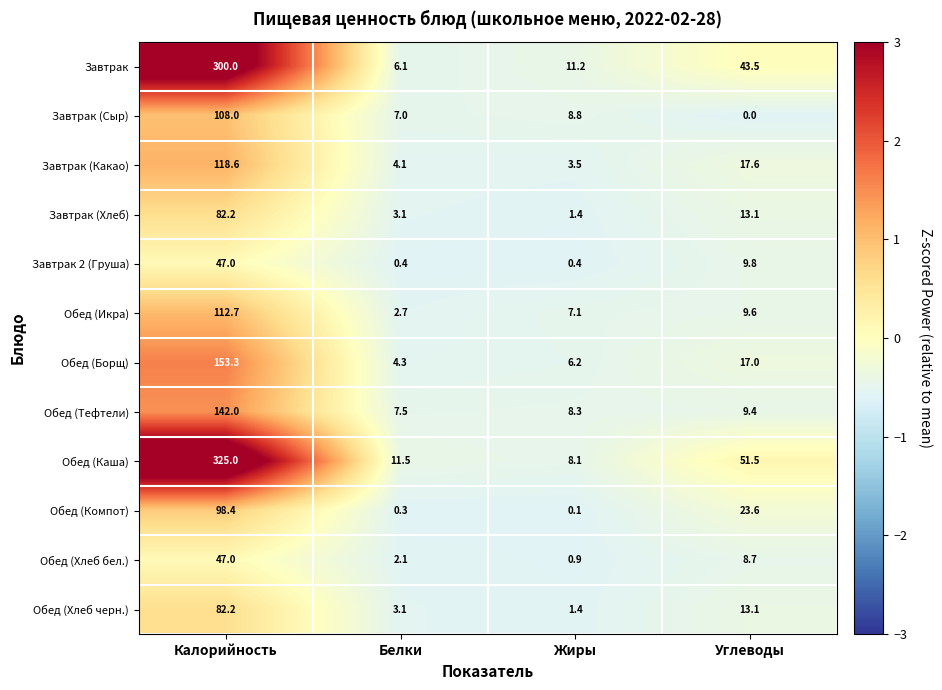

How many series are shown in this chart?

12